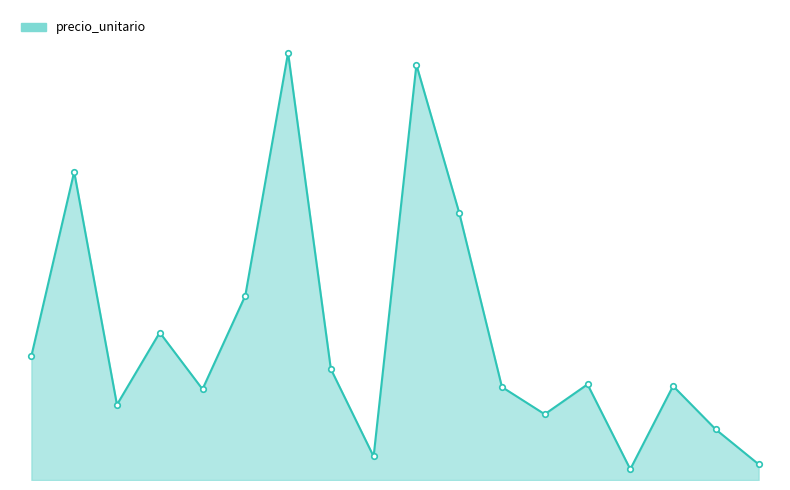

What is the maximum value shown in the chart?

13028750